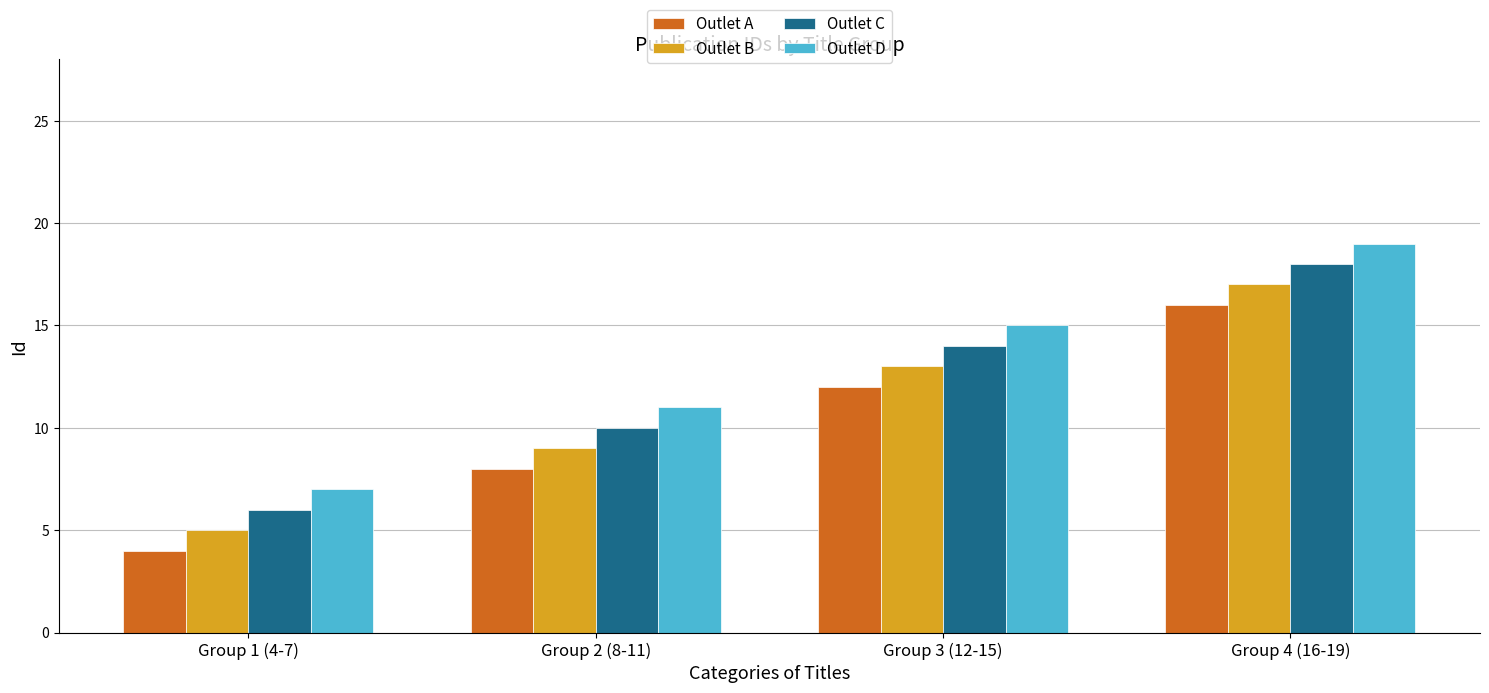

The value of Outlet A at Group 3 (12-15) is 12. True or false?

True